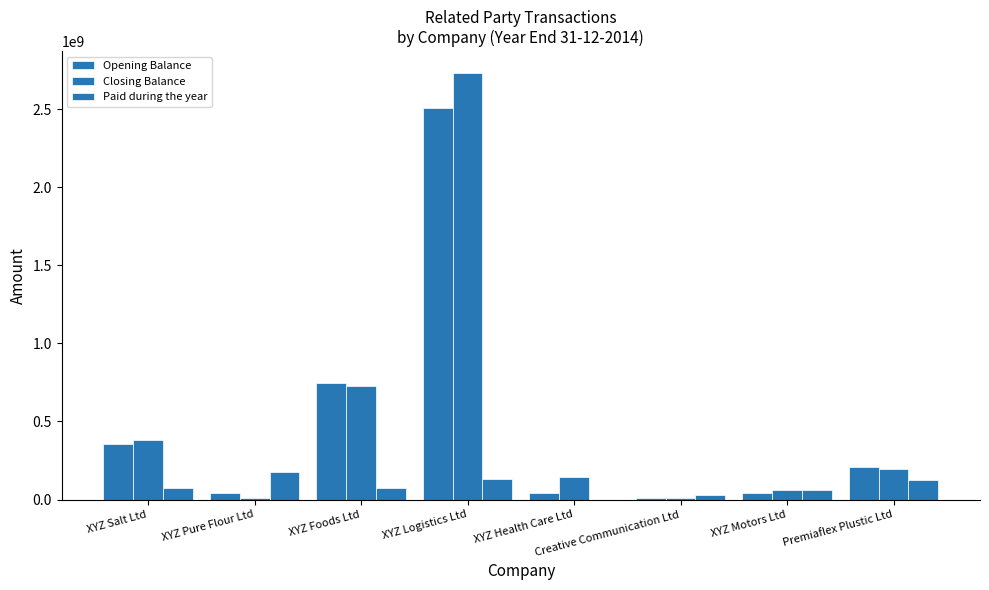

Count the number of data series in this chart.

3